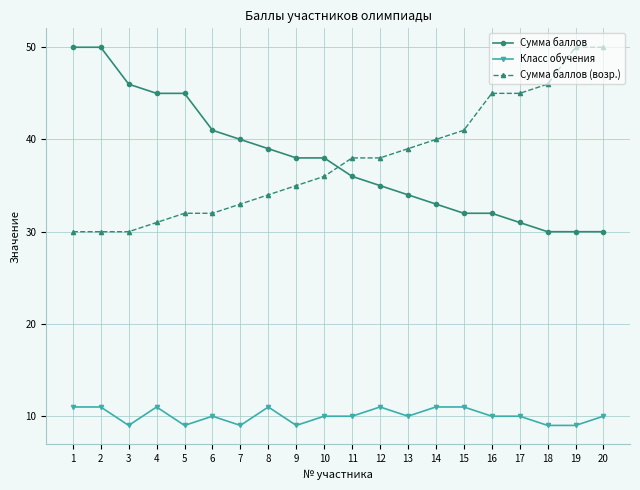

Is it true that Сумма баллов equals 30 at 19?

True